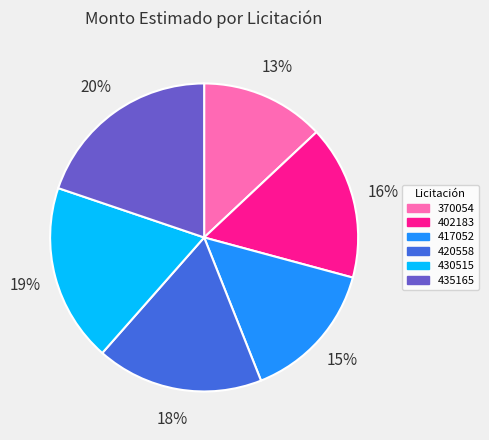

Rank the categories by value from lowest to highest.

370054, 417052, 402183, 420558, 430515, 435165